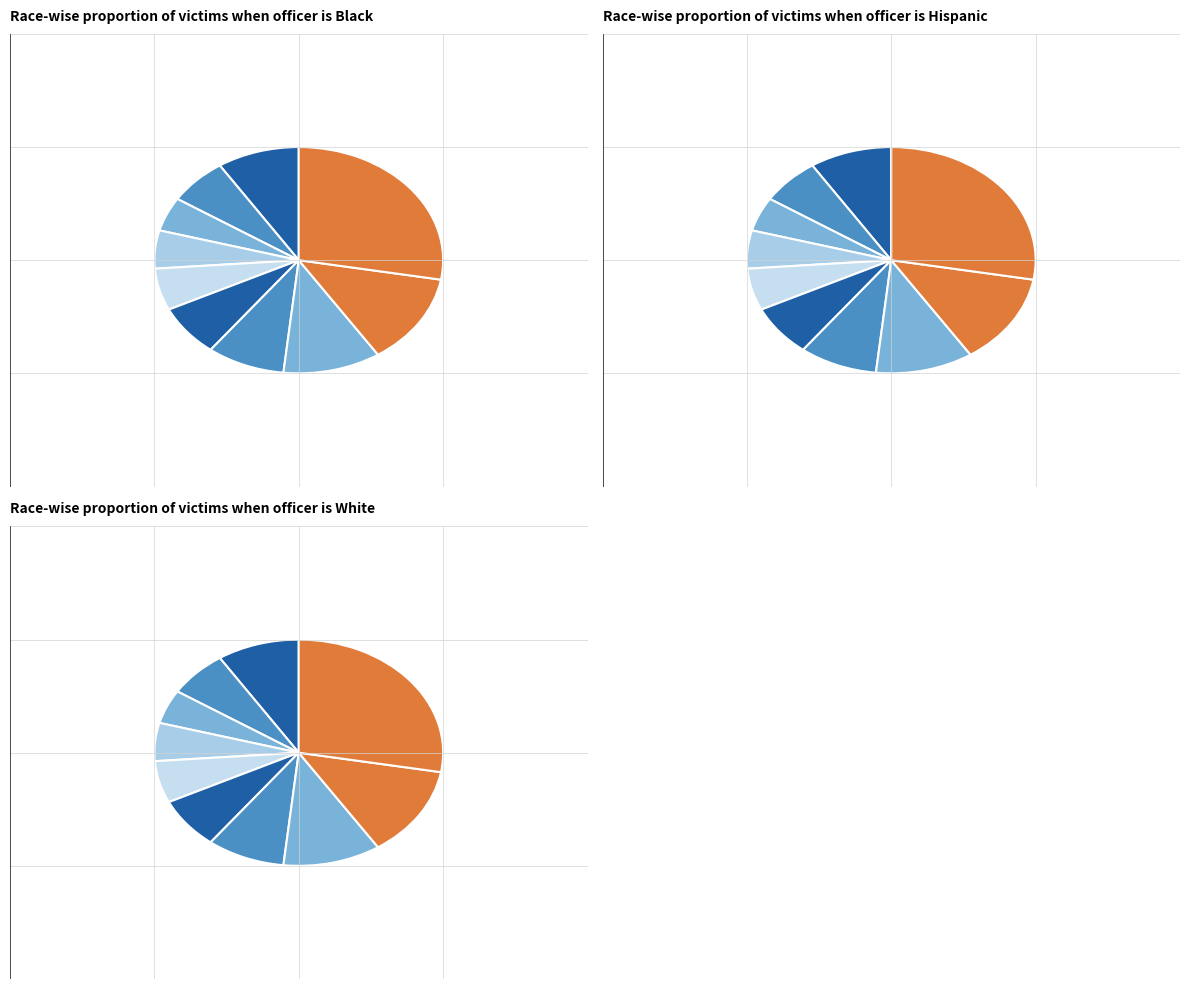

To the nearest percent, what is the combined percentage of pct85 and pct65?

22%